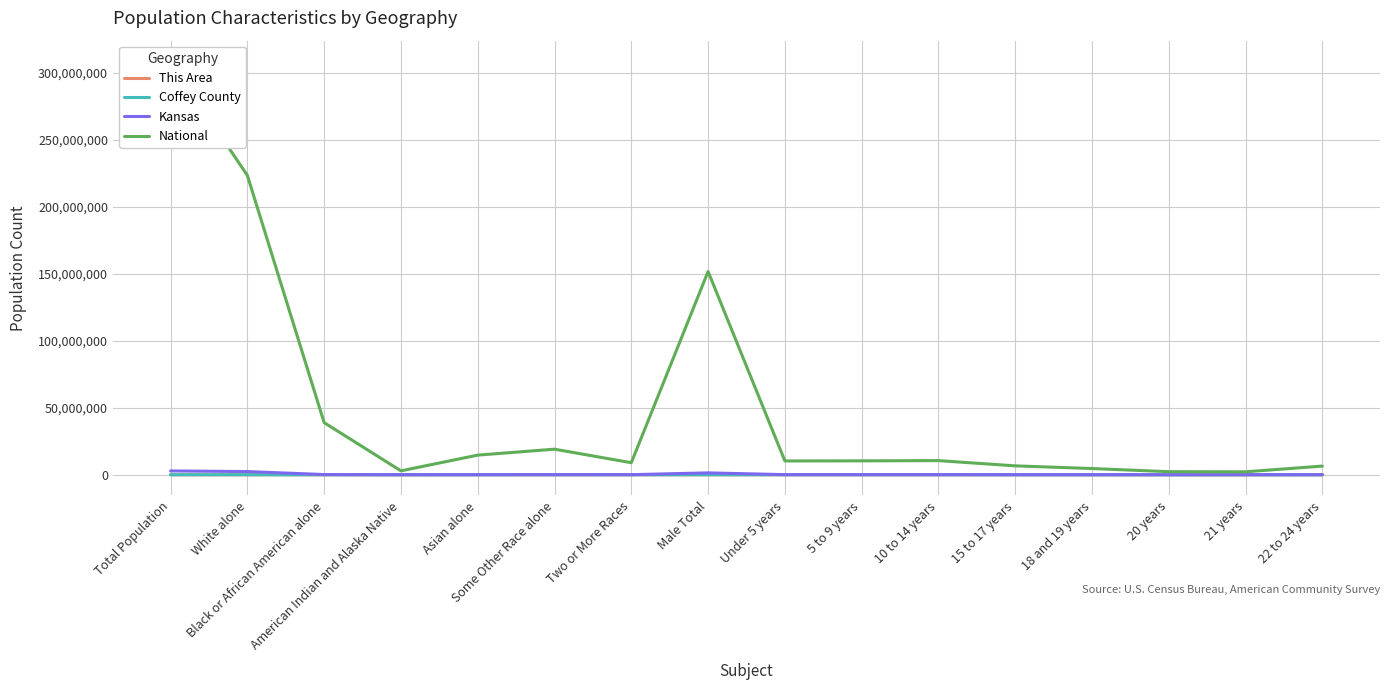

Reading right to left, transcribe all the data shown in this chart.

This Area: 22 to 24 years=2	21 years=1	20 years=0	18 and 19 years=6	15 to 17 years=4	10 to 14 years=11	5 to 9 years=8	Under 5 years=4	Male Total=125	Two or More Races=4	Some Other Race alone=1	Asian alone=0	American Indian and Alaska Native=6	Black or African American alone=1	White alone=242	Total Population=254
Coffey County: 22 to 24 years=114	21 years=27	20 years=37	18 and 19 years=115	15 to 17 years=203	10 to 14 years=323	5 to 9 years=287	Under 5 years=255	Male Total=4252	Two or More Races=132	Some Other Race alone=29	Asian alone=36	American Indian and Alaska Native=59	Black or African American alone=47	White alone=8298	Total Population=8601
Kansas: 22 to 24 years=62142	21 years=21205	20 years=22103	18 and 19 years=43198	15 to 17 years=62164	10 to 14 years=102156	5 to 9 years=103421	Under 5 years=104888	Male Total=1415408	Two or More Races=85933	Some Other Race alone=110127	Asian alone=67762	American Indian and Alaska Native=28150	Black or African American alone=167864	White alone=2391044	Total Population=2853118
National: 22 to 24 years=6482659	21 years=2223198	20 years=2308319	18 and 19 years=4647457	15 to 17 years=6656209	10 to 14 years=10579862	5 to 9 years=10389638	Under 5 years=10319427	Male Total=151781326	Two or More Races=9009073	Some Other Race alone=19107368	Asian alone=14674252	American Indian and Alaska Native=2932248	Black or African American alone=38929319	White alone=223553265	Total Population=308745538